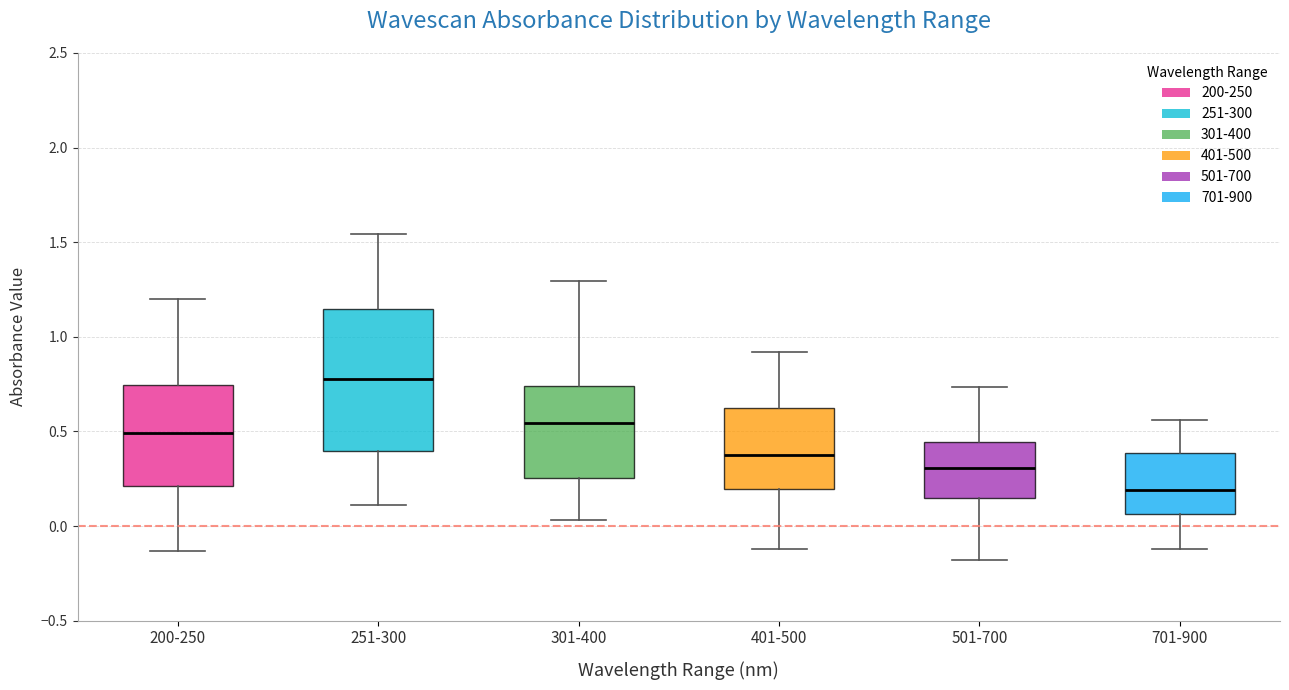

Reading left to right, transcribe this box plot: for each box, give where its median line is, the range the box spans, and where its two whiskers end, as read against the y-axis. The values are not printed on the chart, so give them approximately, as read against the axis.

200-250: median 0.50, box 0.20 to 0.75, whiskers -0.15 to 1.20
251-300: median 0.80, box 0.40 to 1.15, whiskers 0.10 to 1.55
301-400: median 0.55, box 0.25 to 0.75, whiskers 0.05 to 1.30
401-500: median 0.35, box 0.20 to 0.60, whiskers -0.10 to 0.90
501-700: median 0.30, box 0.15 to 0.45, whiskers -0.20 to 0.75
701-900: median 0.20, box 0.05 to 0.40, whiskers -0.10 to 0.55